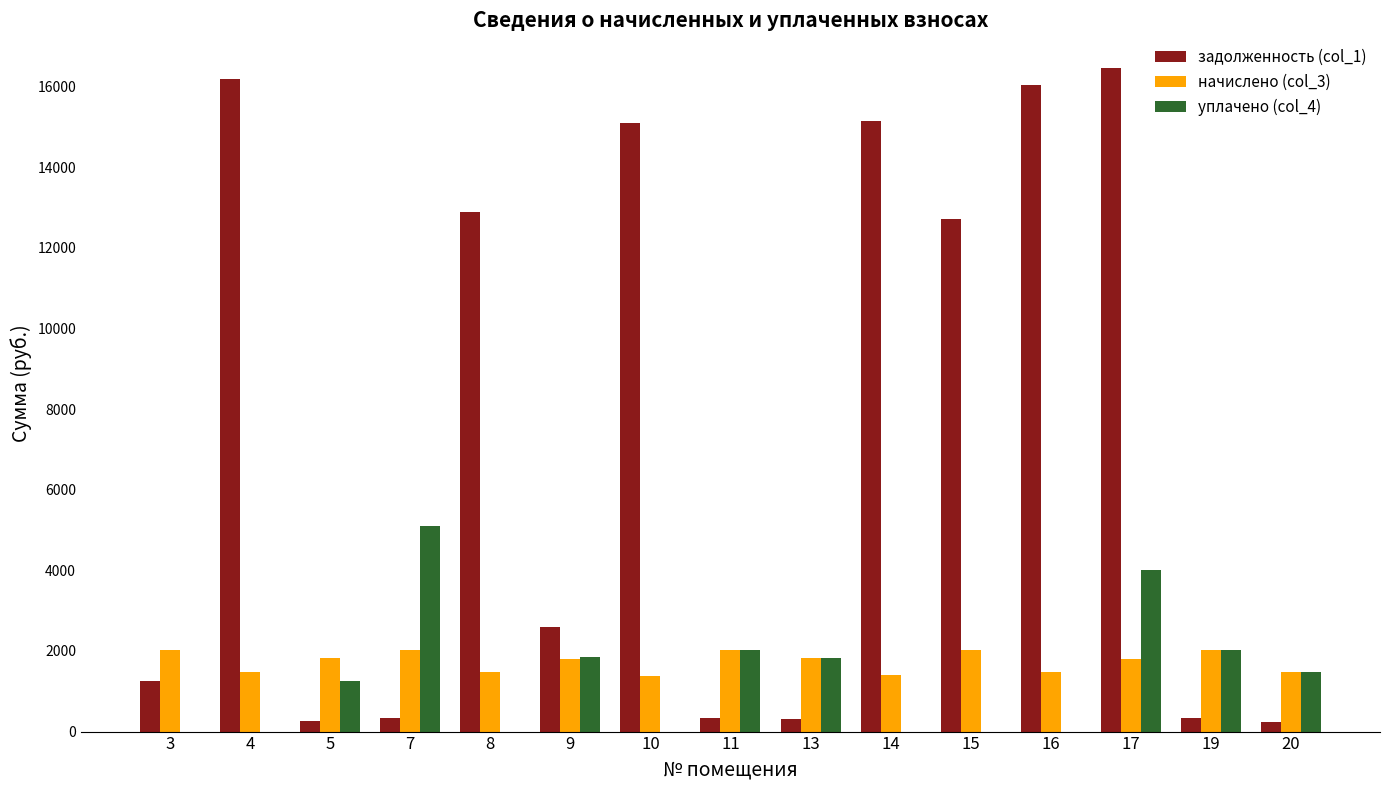

At which category is the sum across all series the highest?

17